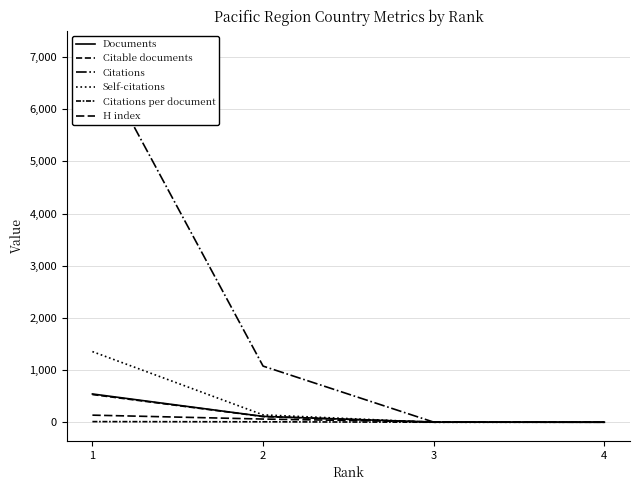

What is the sum of the Self-citations values at 3 and 2?

142.0